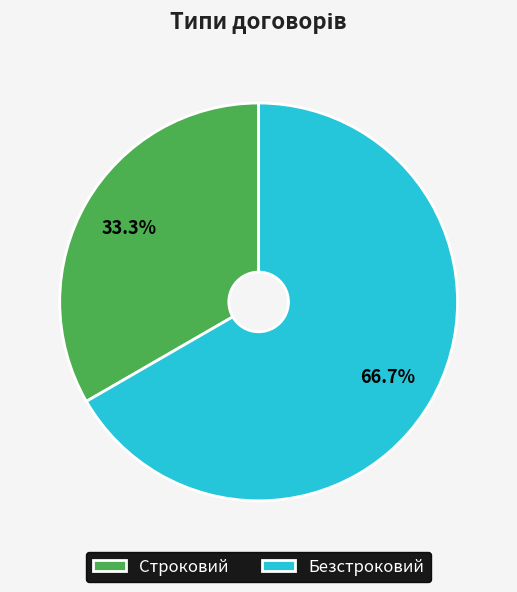

What is the majority slice?

Безстроковий